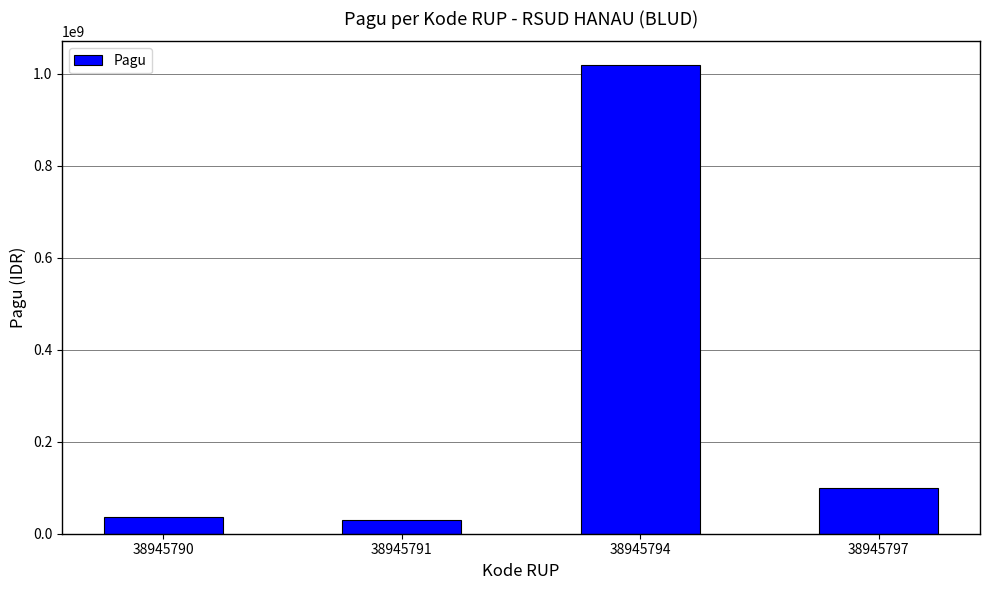

Reading left to right, what are all the values shown in this chart?

38945790=36000000	38945791=30000000	38945794=1020000000	38945797=100000000